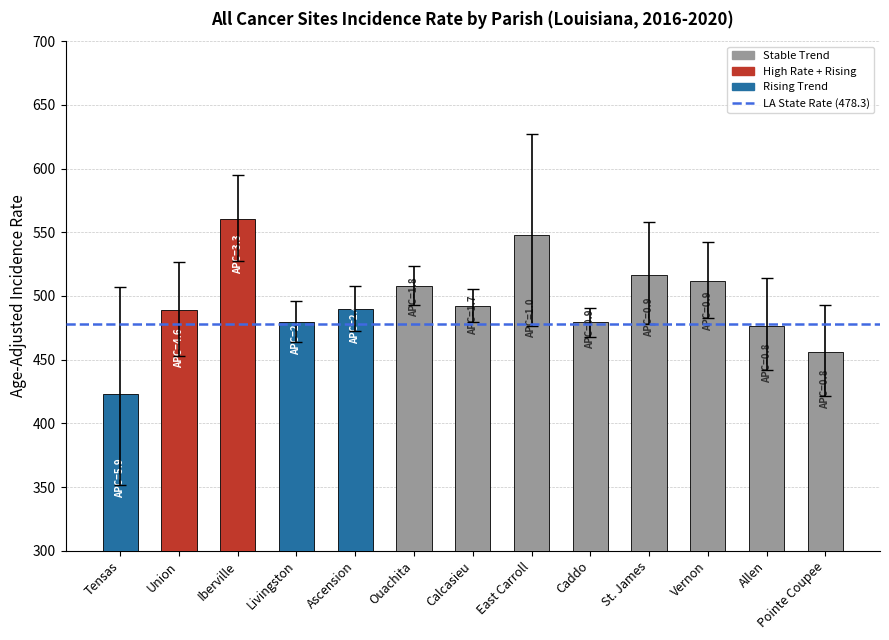

Which label corresponds to the largest value in the chart?

Iberville